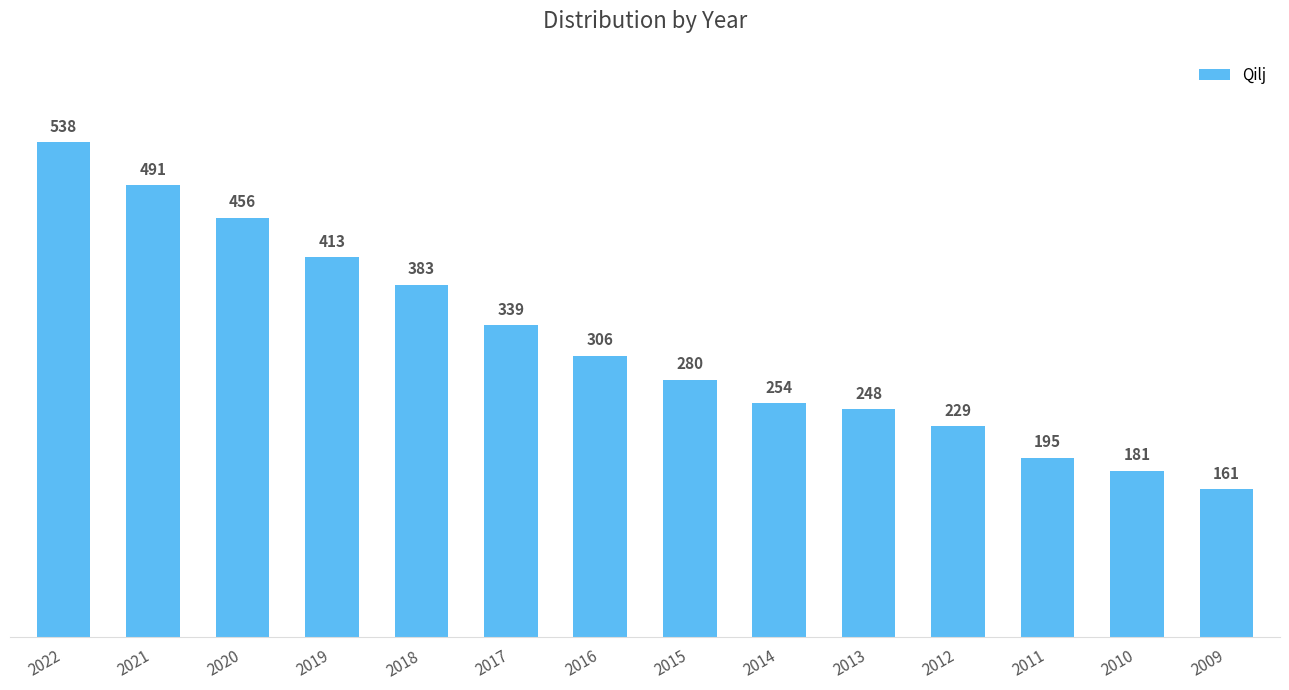

How many data points are less than 306?

7